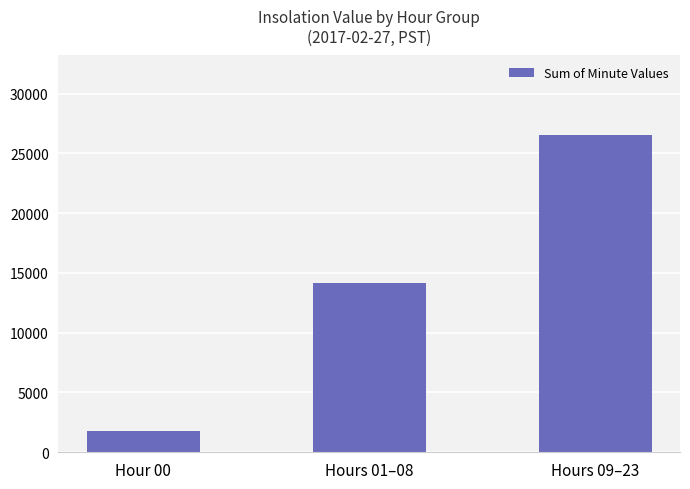

Which category has the highest value across all series?

Hours 09–23